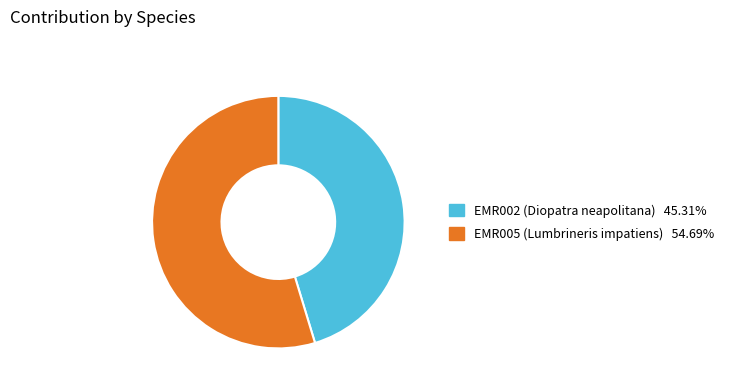

Do EMR002 and EMR005 together represent more than half of the pie?

Yes